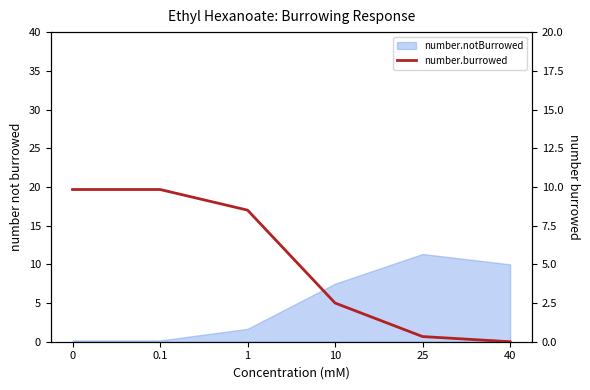

What is the difference between the maximum and minimum values?

9.8